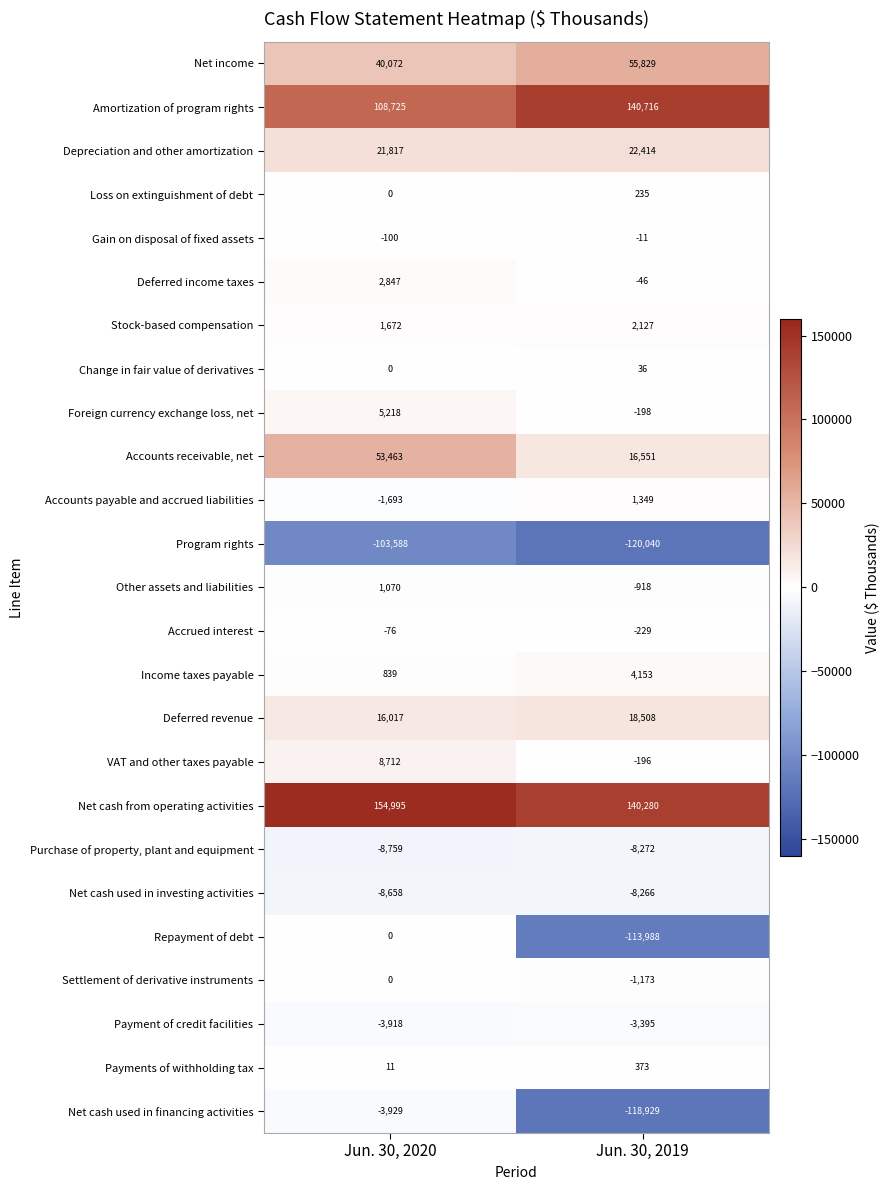

List the labels in order of Foreign currency exchange loss, net value, smallest first.

Jun. 30, 2019, Jun. 30, 2020